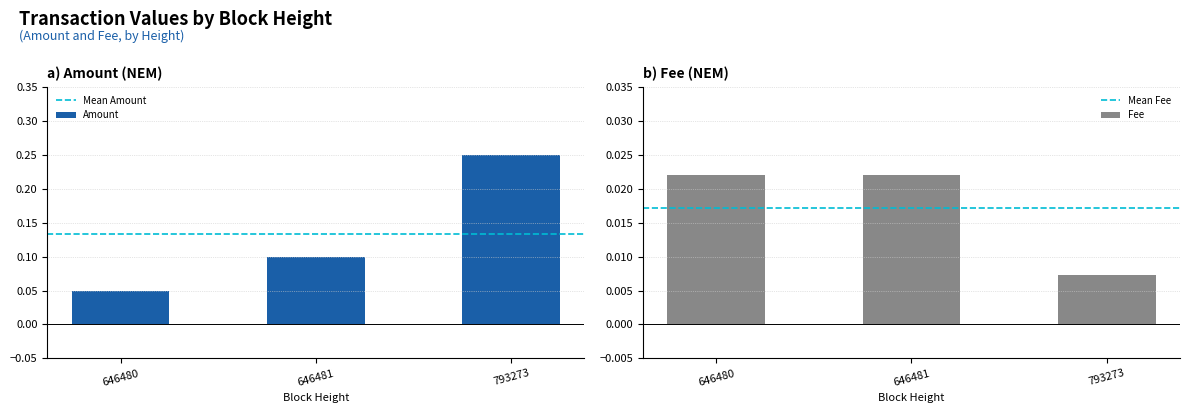

At which category is the sum across all series the highest?

793273